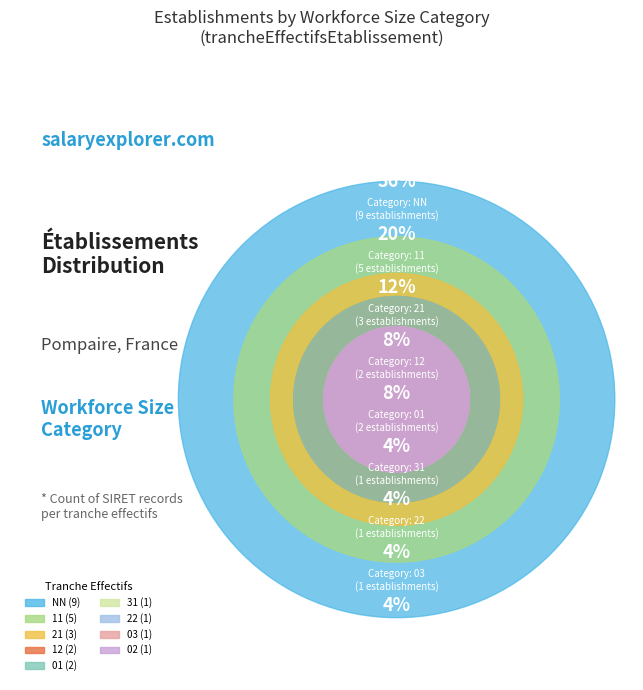

Rank the categories by value from lowest to highest.

02, 03, 22, 31, 12, 01, 21, 11, NN